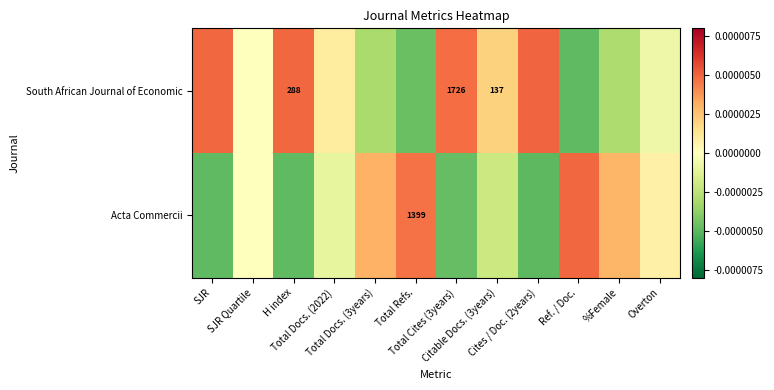

Between Citable Docs. (3years) and Total Cites (3years), which is larger?

Total Cites (3years)